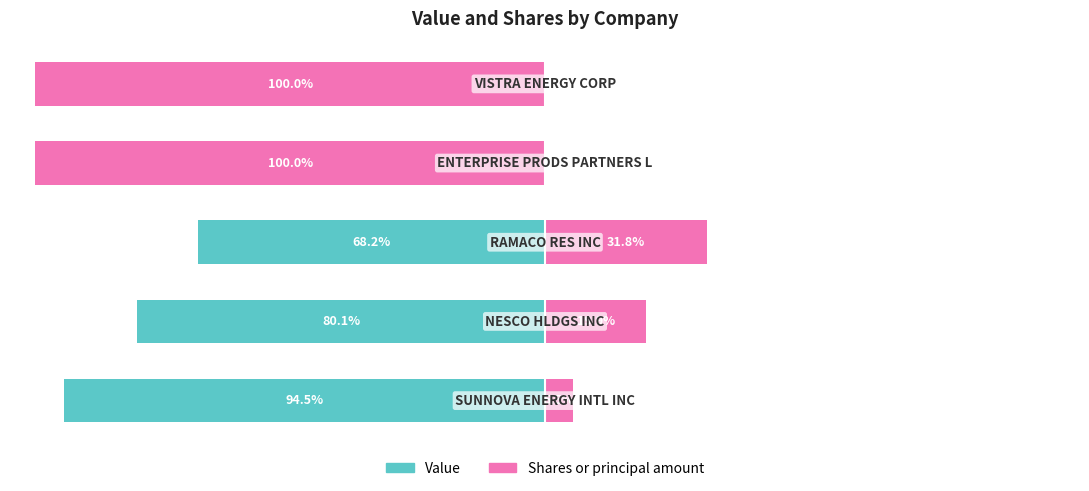

How many bars are there in total?

10